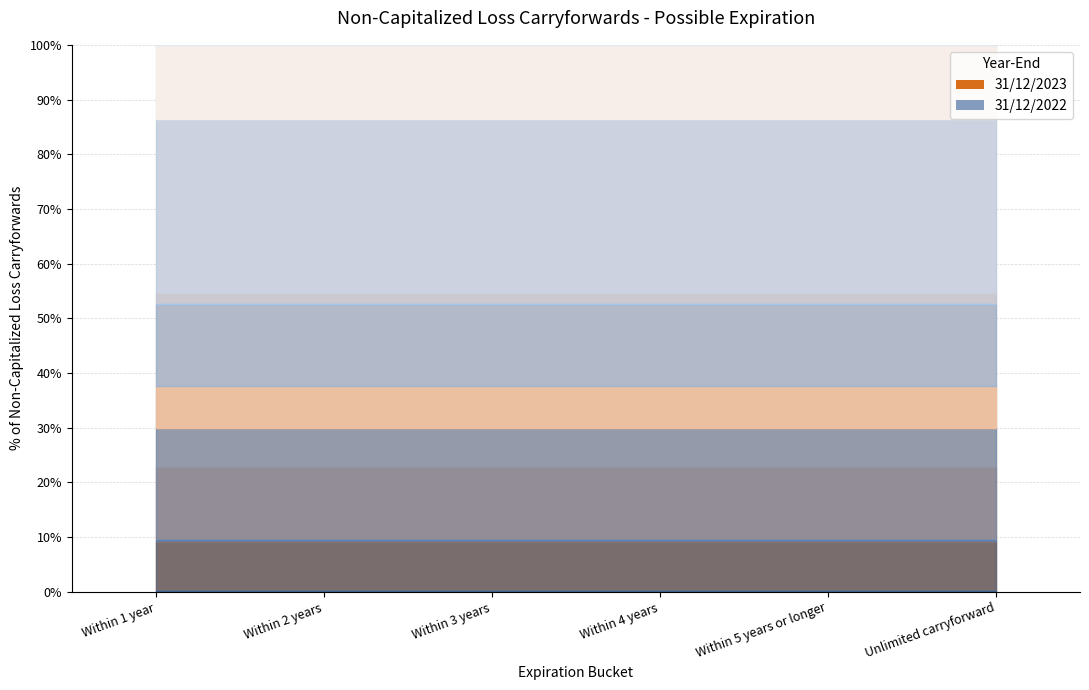

Where is 31/12/2023 nearest to the value 110996?

Within 4 years